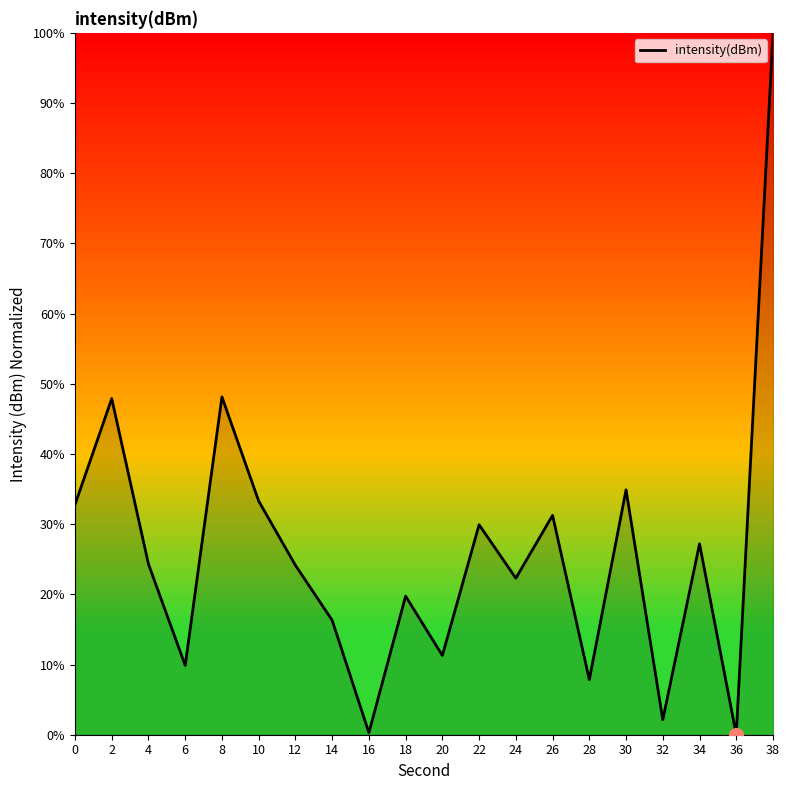

What is the maximum value shown in the chart?

100.0